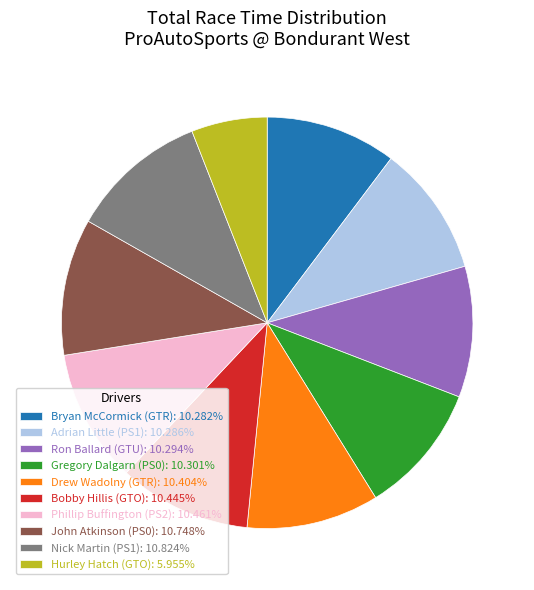

How many slices are in this pie chart?

10